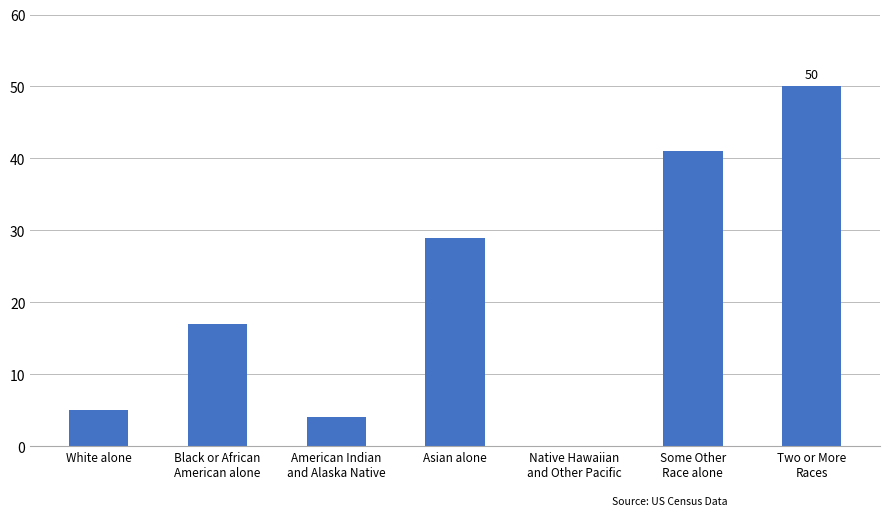

What is the ratio of the value at Some Other
Race alone to the value at White alone?

8.2